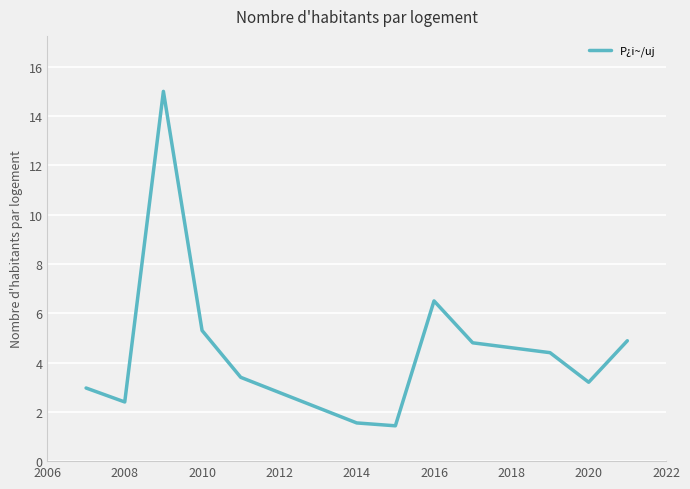

Reading left to right, transcribe all the data shown in this chart.

3.0	2.4	15.0	5.3	3.4	1.6	1.4	6.5	4.8	4.4	3.2	4.9